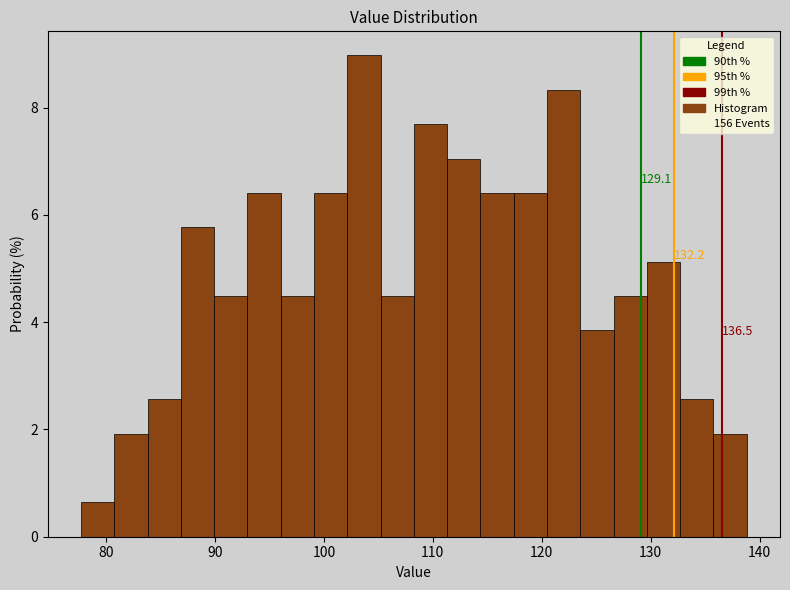

Read against the x-axis, roughly where is the centre of the tallest bar?

104